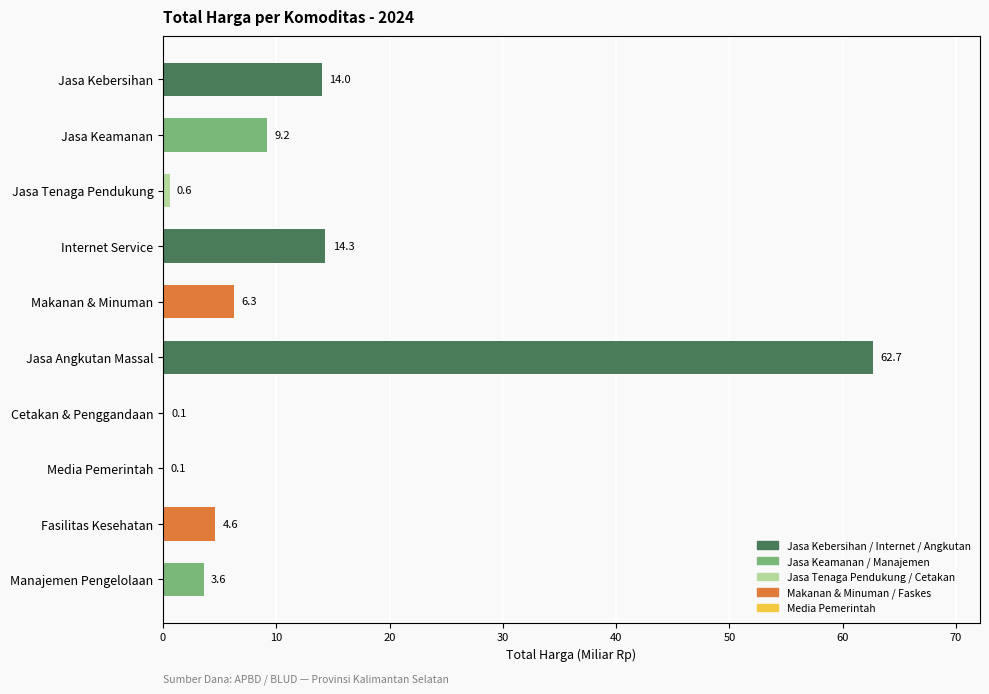

Reading top to bottom, list all the values displayed in this chart.

Jasa Kebersihan=14.0	Jasa Keamanan=9.2	Jasa Tenaga Pendukung=0.6	Internet Service=14.3	Makanan & Minuman=6.3	Jasa Angkutan Massal=62.7	Cetakan & Penggandaan=0.1	Media Pemerintah=0.1	Fasilitas Kesehatan=4.6	Manajemen Pengelolaan=3.6